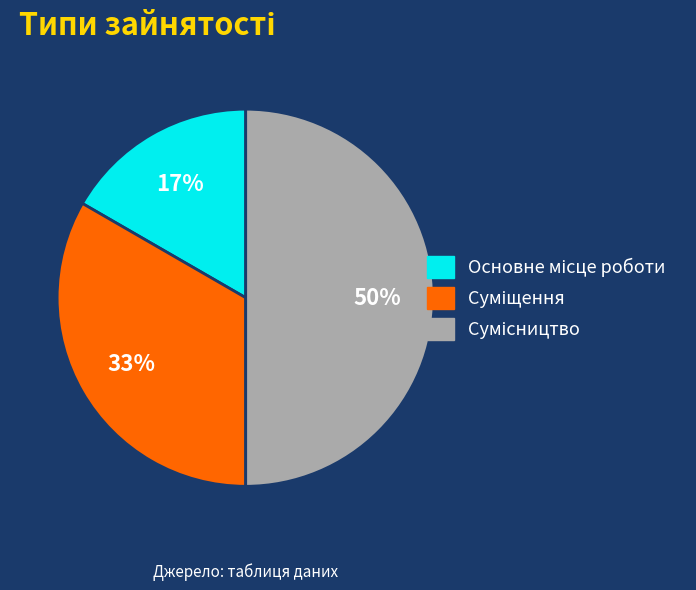

To the nearest percent, what is the average slice percentage?

33%